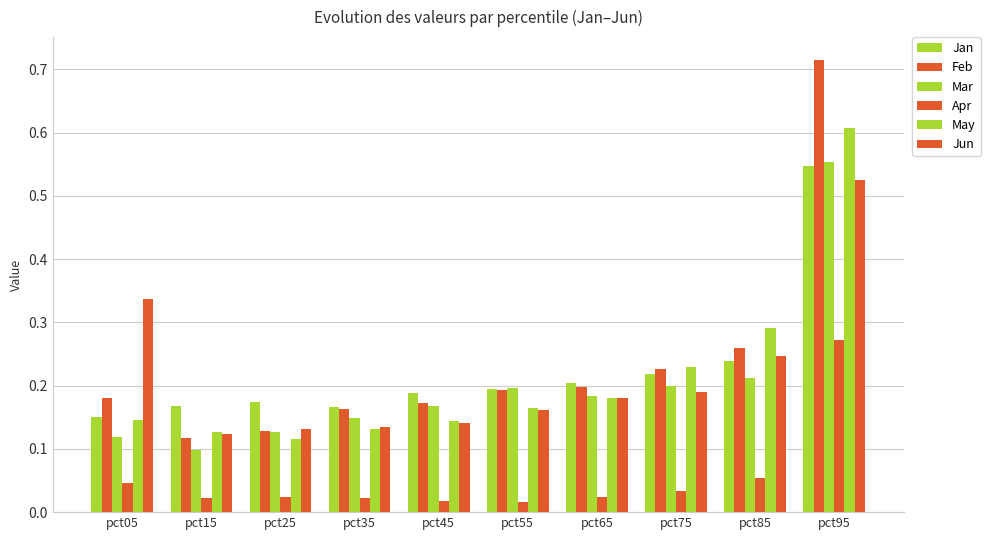

How many bars are there in each group?

6